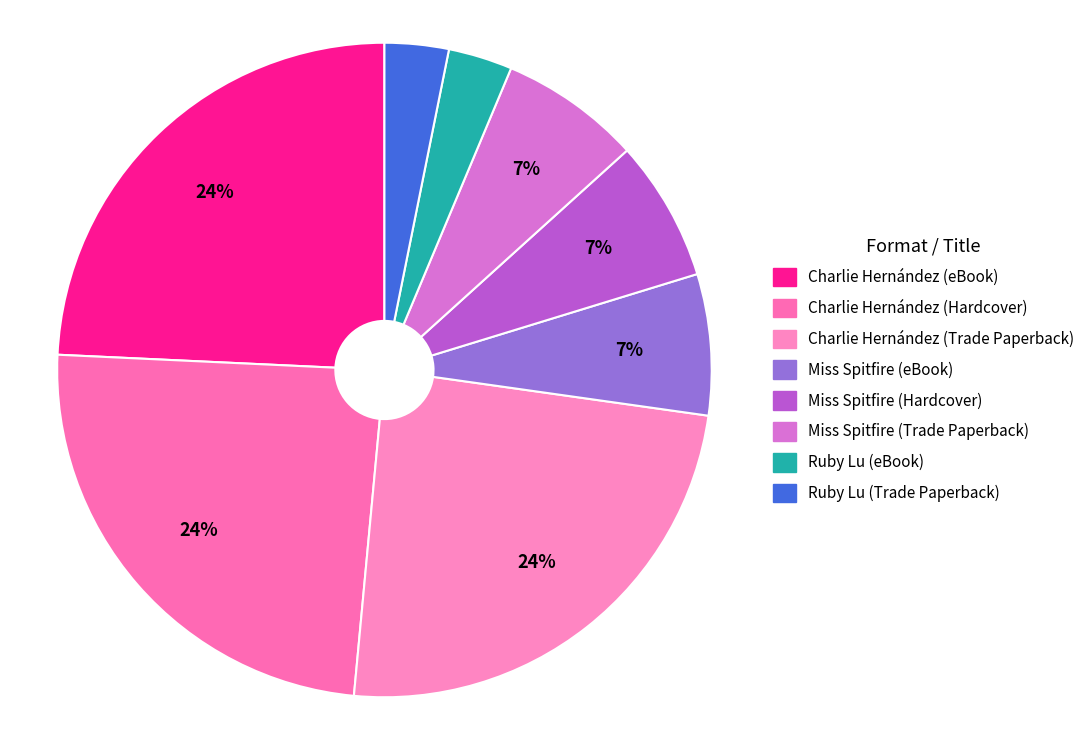

Does Miss Spitfire (Trade Paperback) represent more than half of the total?

No